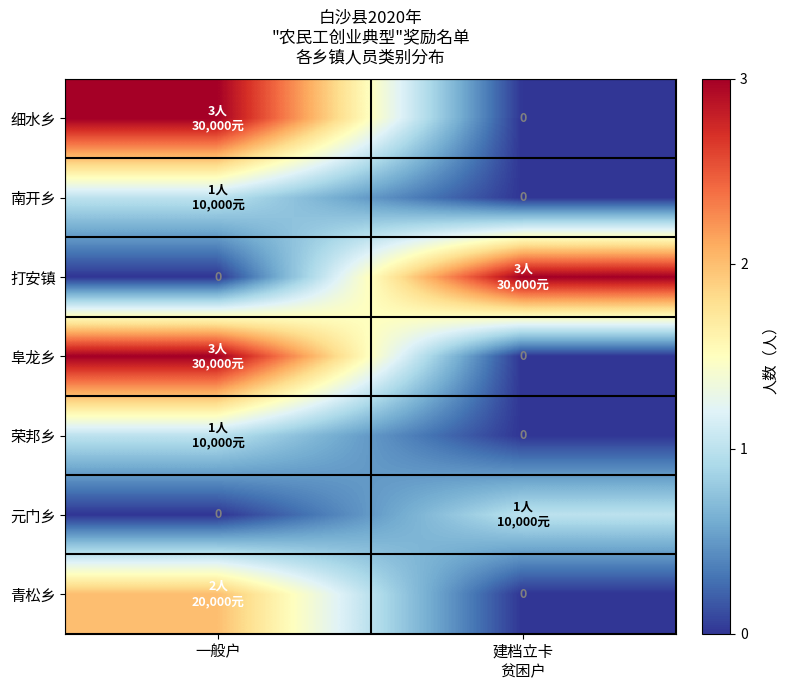

The value of 荣邦乡 at 一般户 is 2. True or false?

False